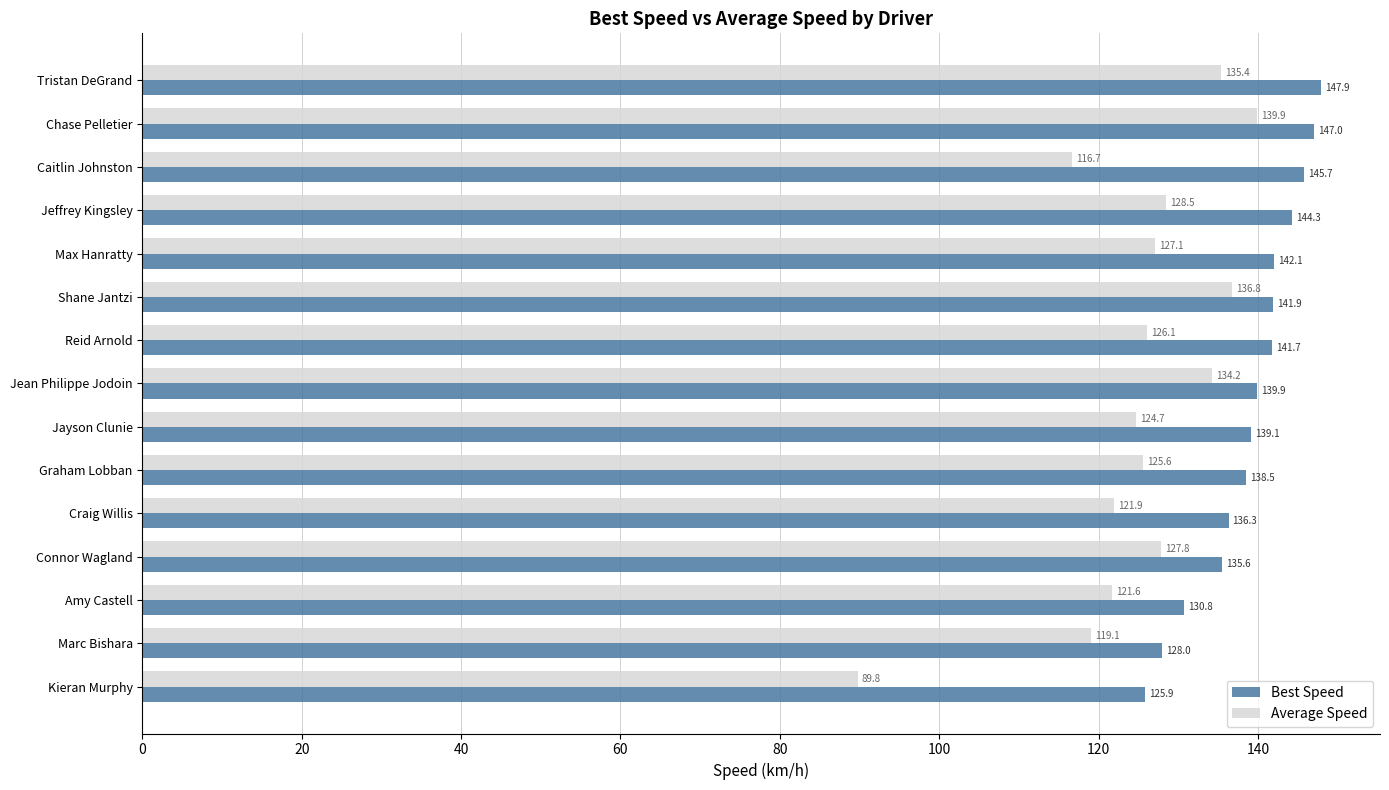

Which series has the widest spread of values?

Average Speed